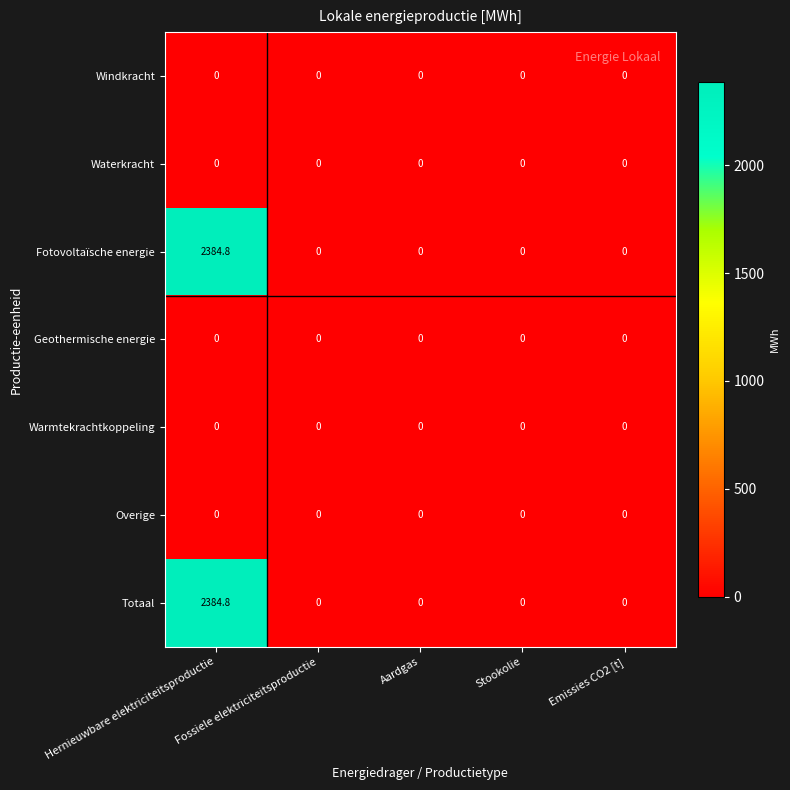

How many data points does each series have?

5